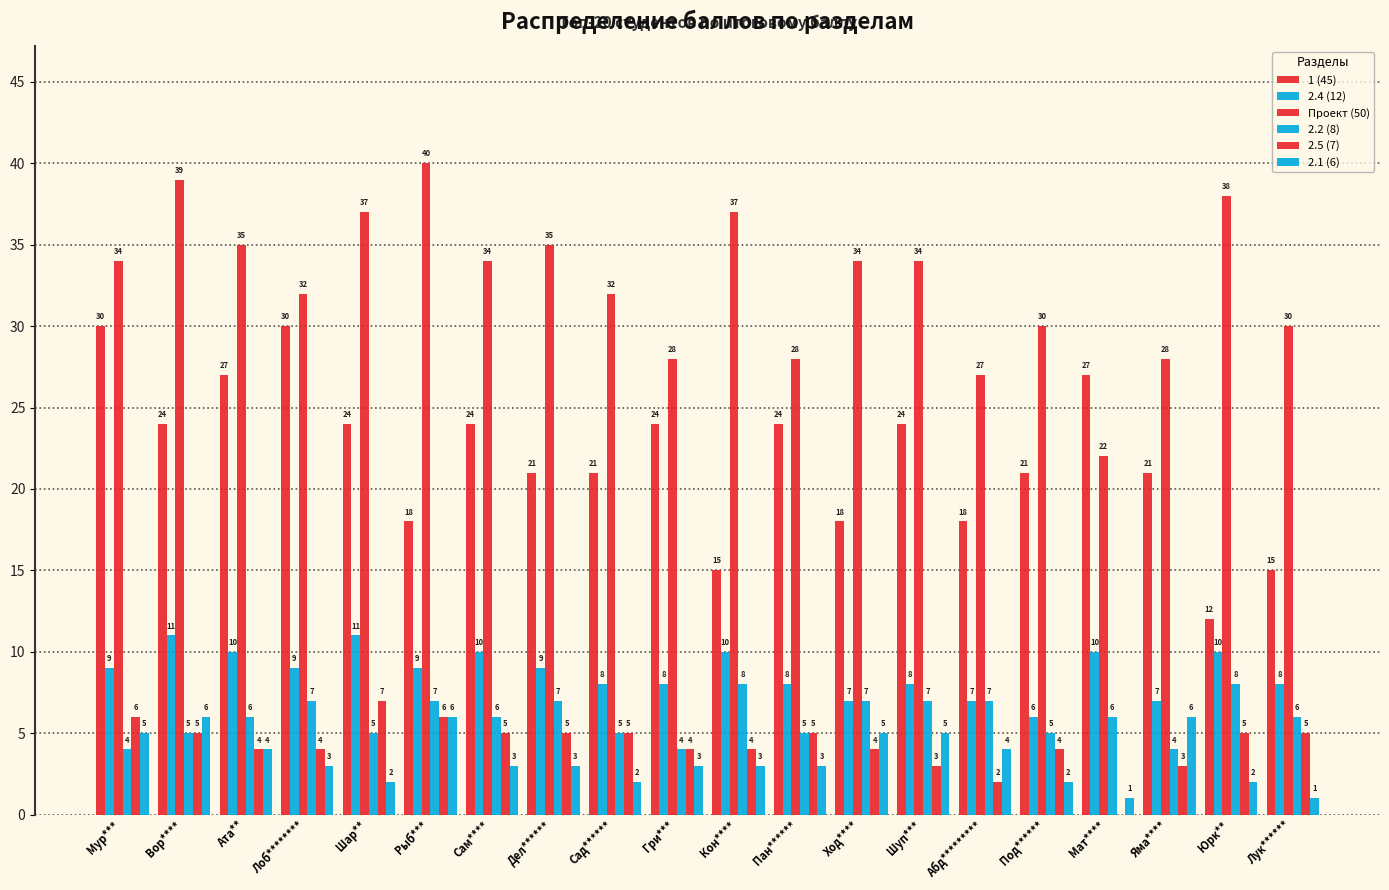

Which category has the lowest value across all series?

Мат****